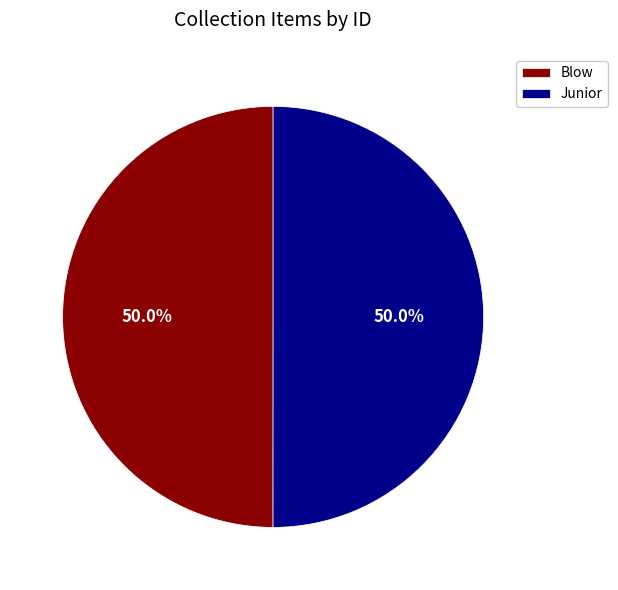

Combined, do Blow and Junior account for over 50%?

Yes